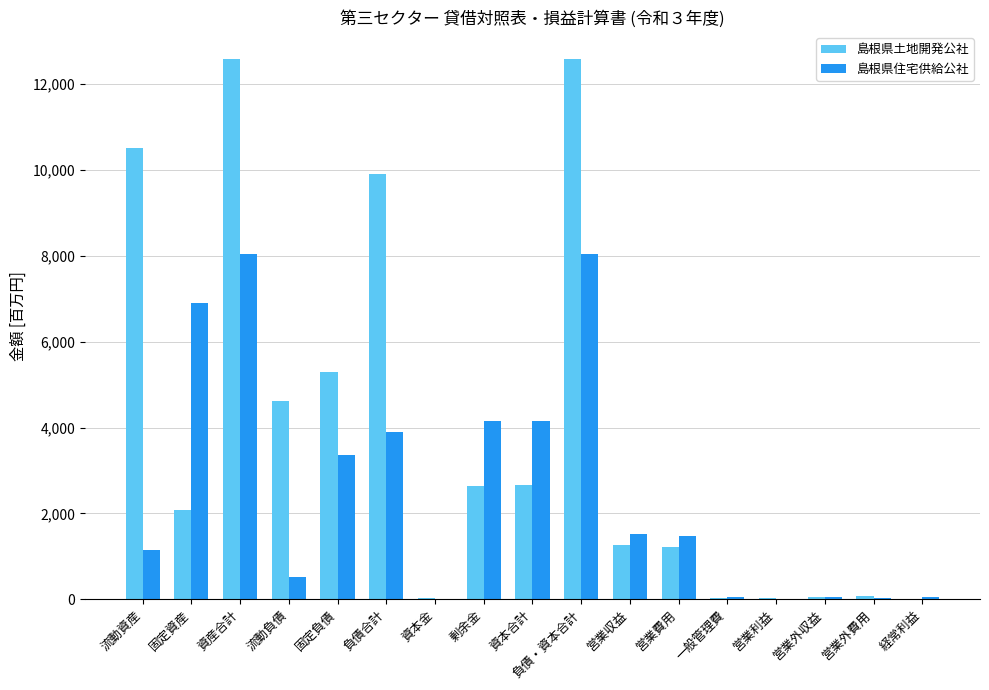

Between 流動資産 and 負債・資本合計, which series saw the biggest shift?

島根県住宅供給公社